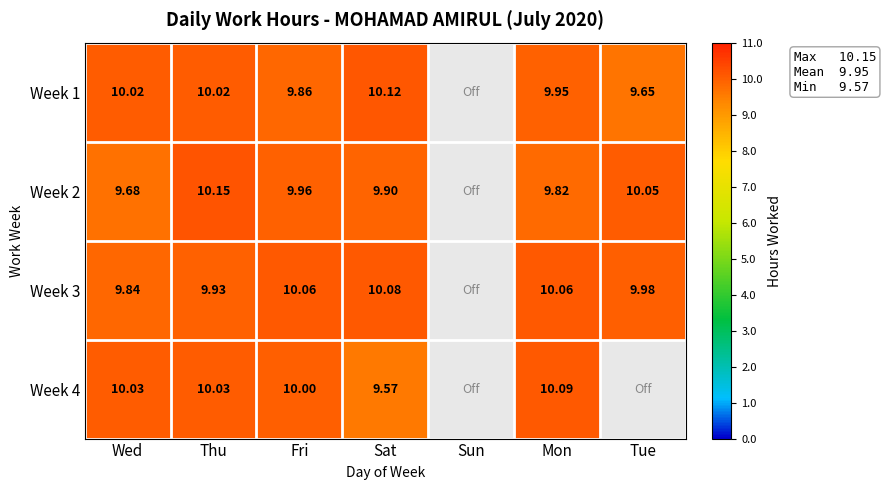

Count the number of data series in this chart.

4